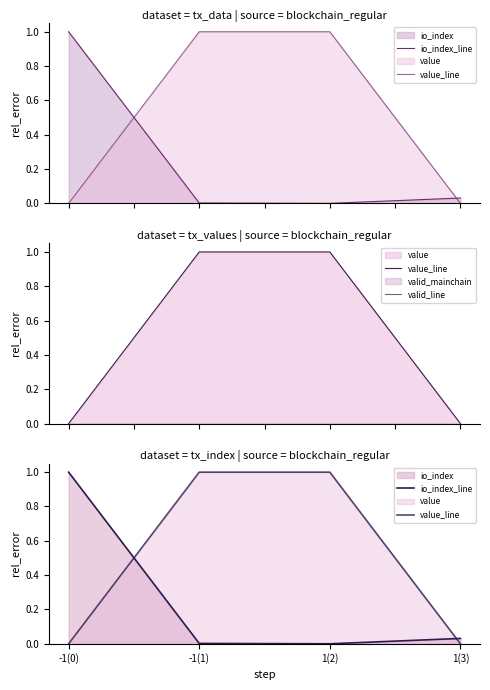

What is the difference between the maximum and minimum values in the io_index_line series?

1.0